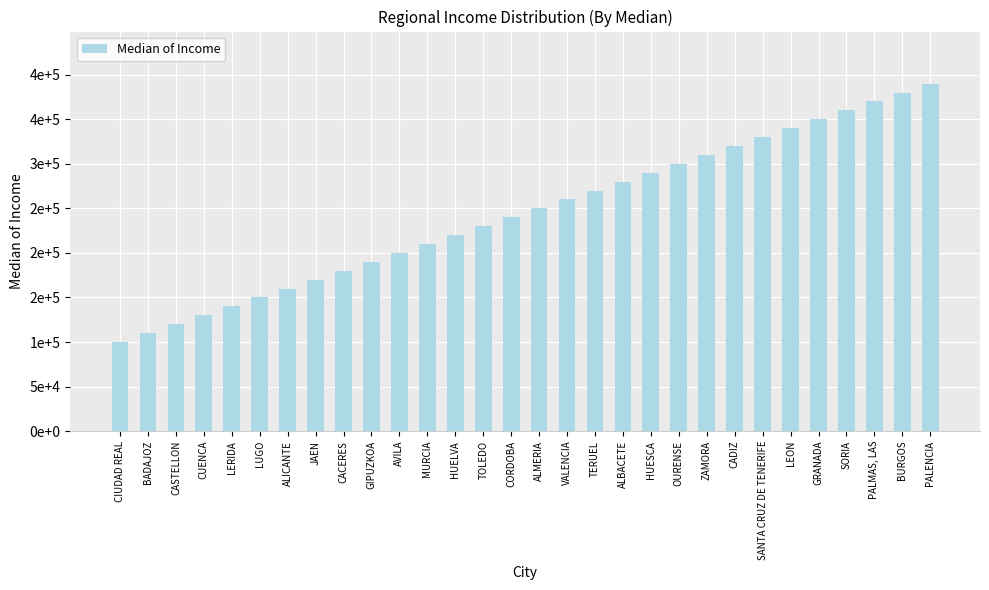

What is the value of the 13th bar from the left?

220000